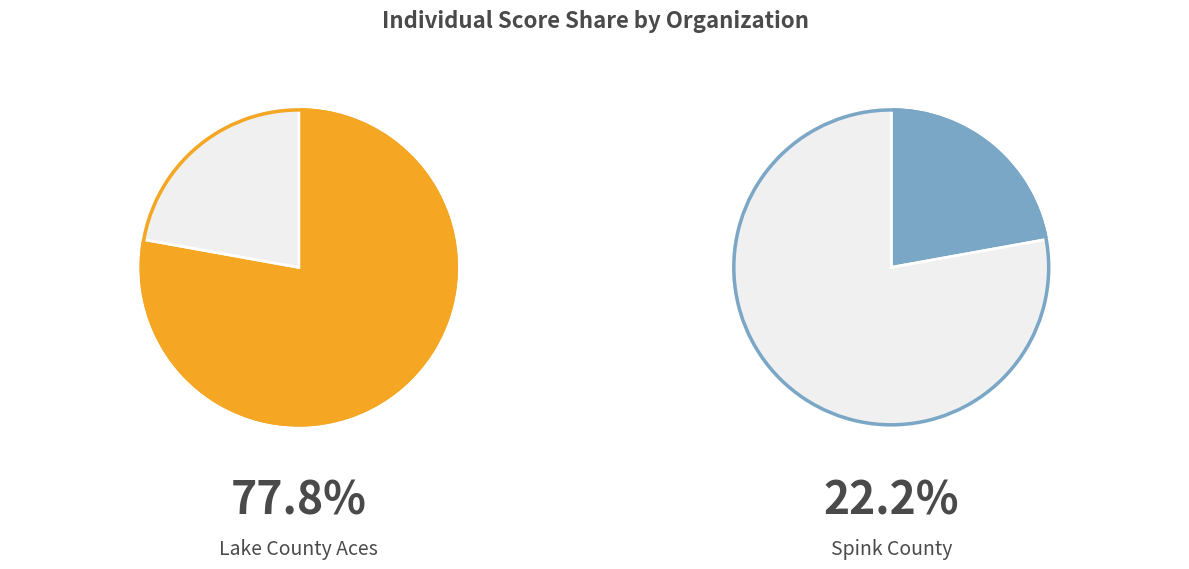

The Corbin slice represents 18% of the pie. True or false?

False